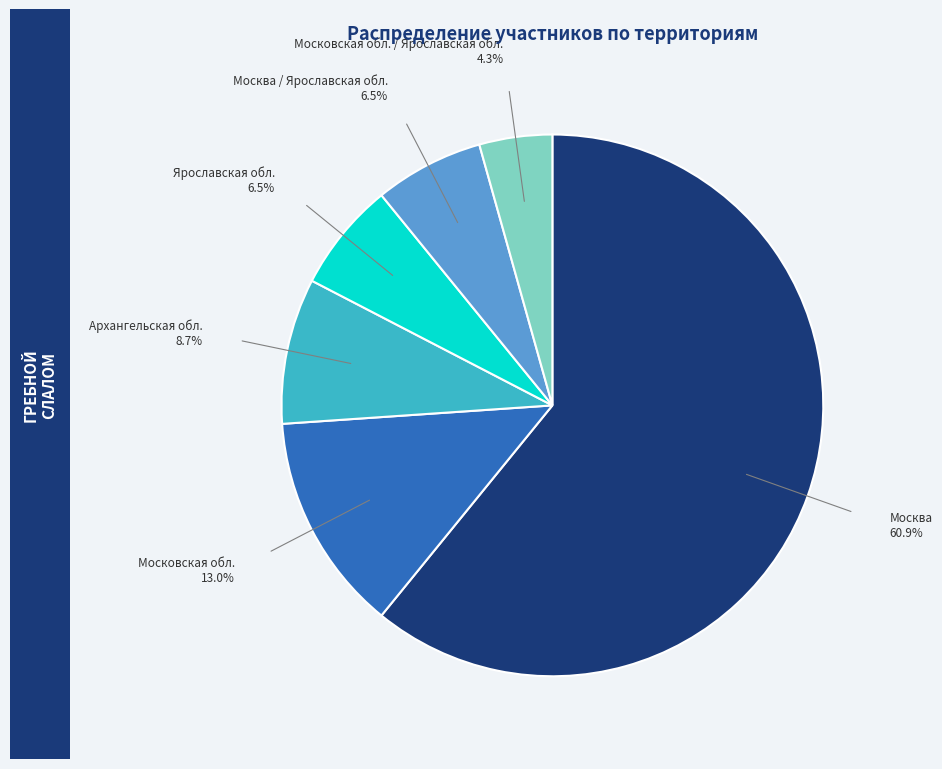

How many slices are in this pie chart?

6